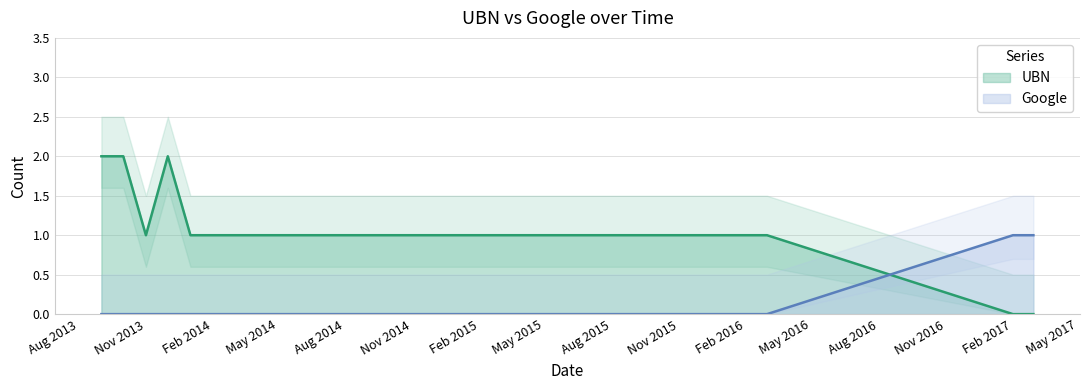

What is the maximum value shown in the chart?

2